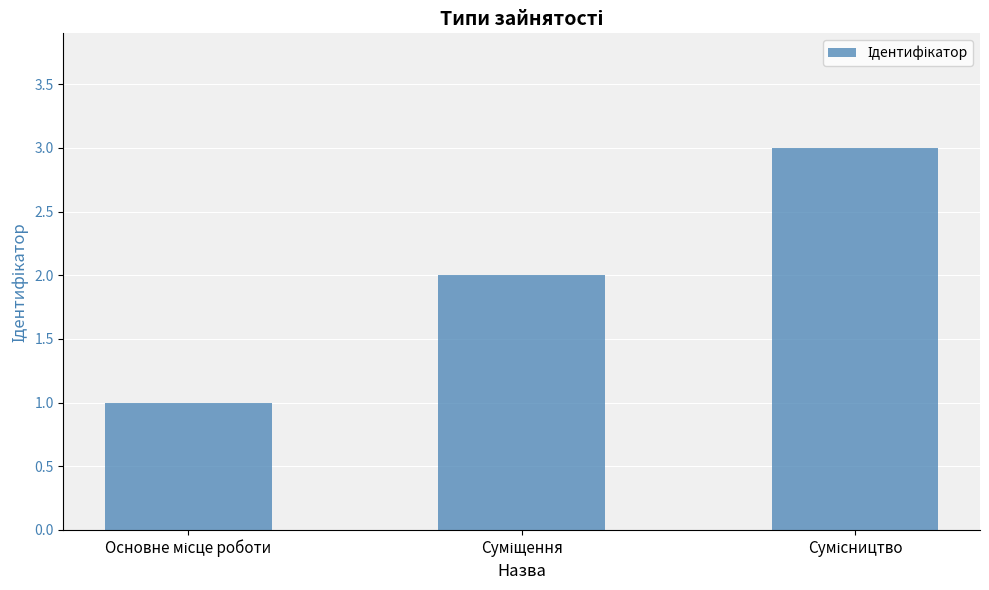

What is the maximum value shown in the chart?

3